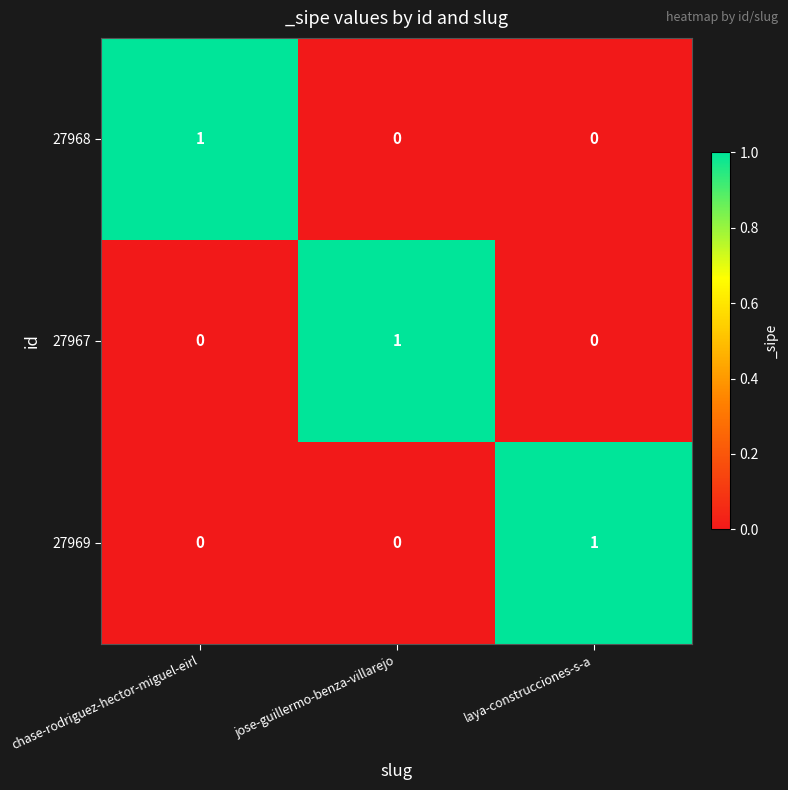

Count the 27969 values in the range 0 to 1.

3